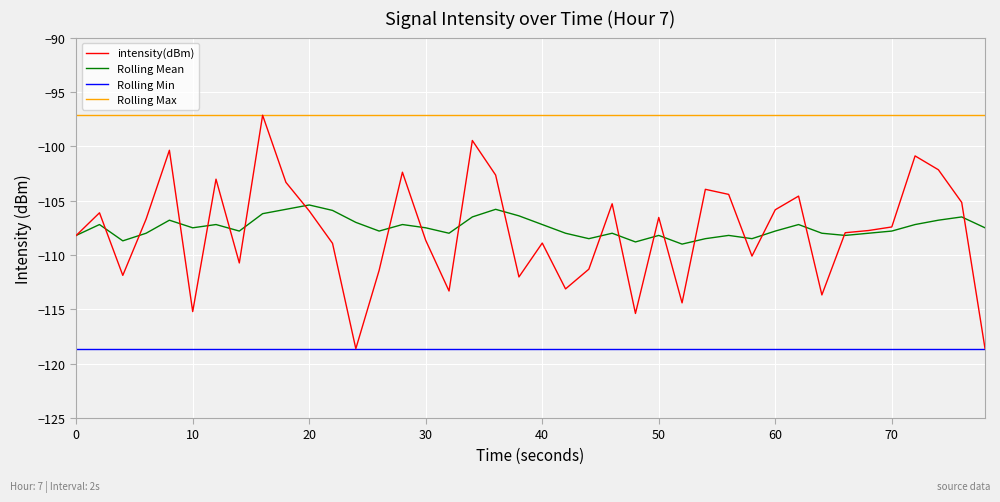

Which series has the widest spread of values?

intensity(dBm)